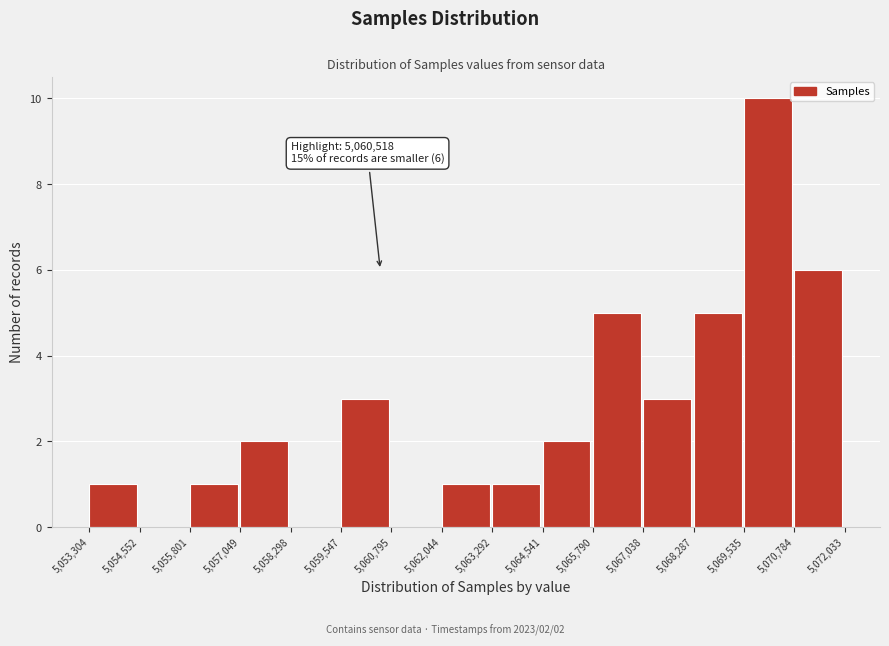

Which range on the x-axis has the tallest bar?

5,069,535 to 5,070,784